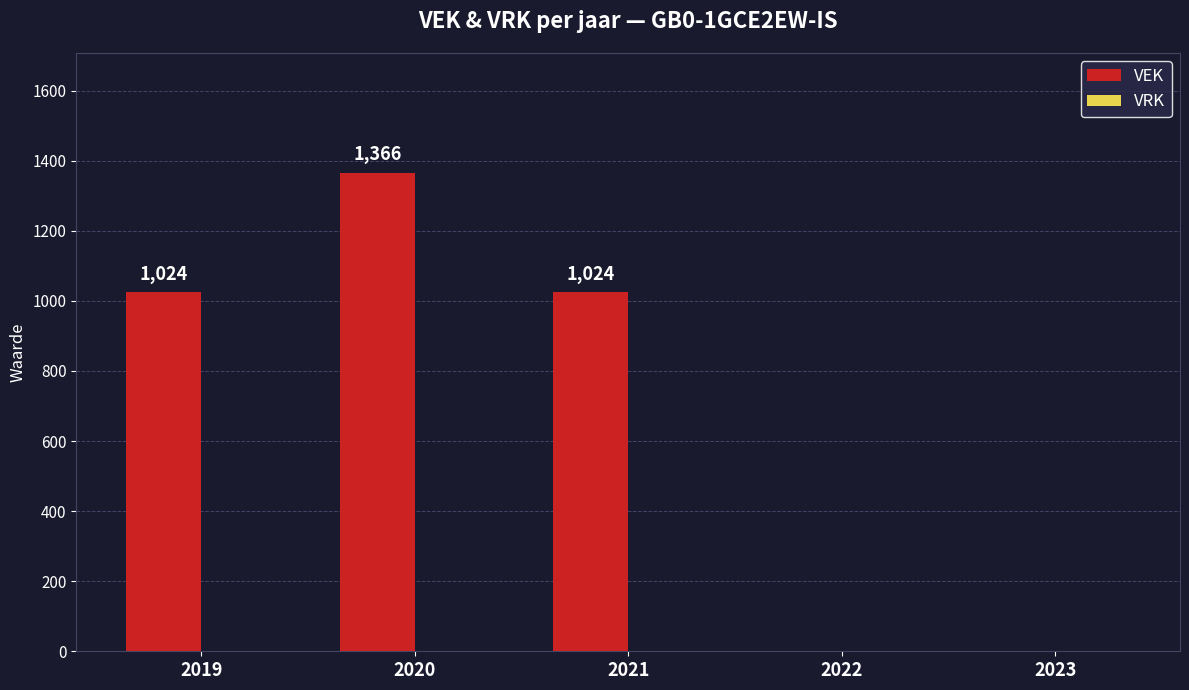

How many values are between 0 and 1024?

4